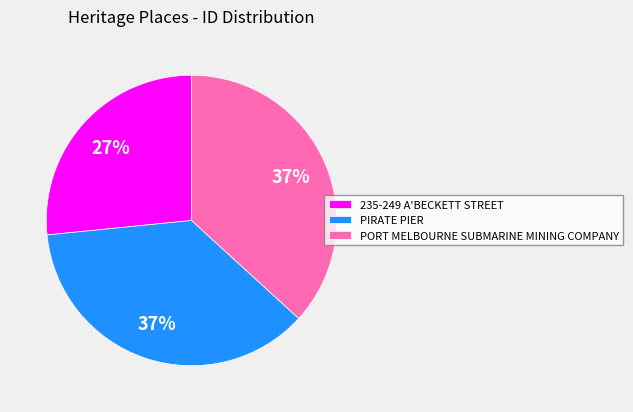

Is it true that PORT MELBOURNE SUBMARINE MINING COMPANY is 24% of the pie?

False